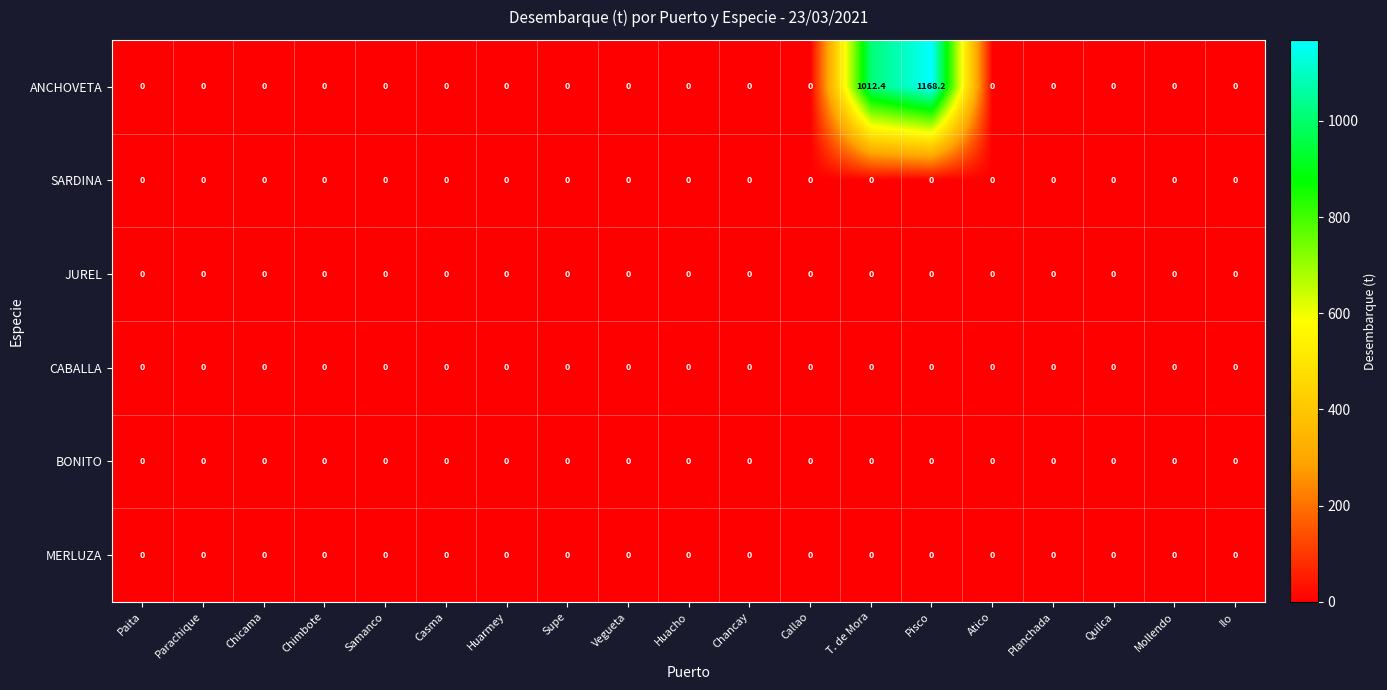

What is the average value of the ANCHOVETA series?

114.8